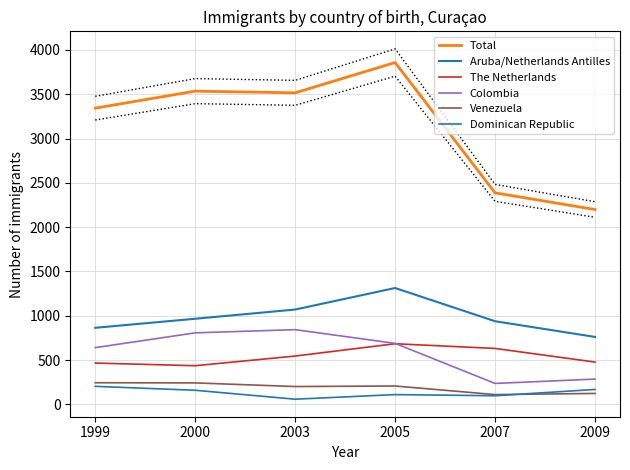

What is the lowest value of the Total series?

2199